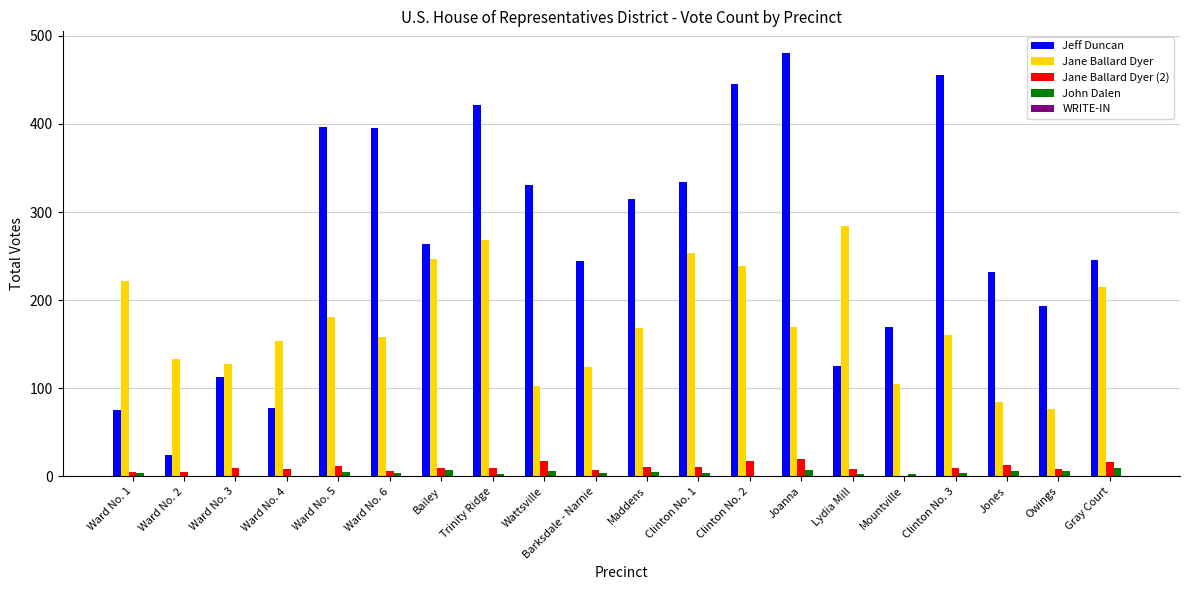

Which series has the largest range (max minus min)?

Jeff Duncan